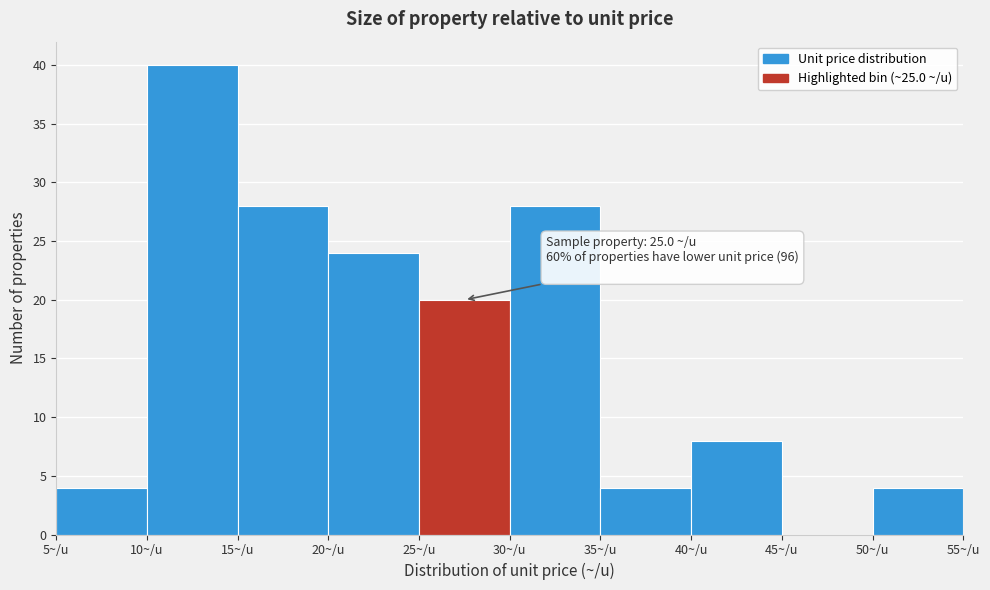

Which range on the x-axis has the tallest bar?

10 to 15